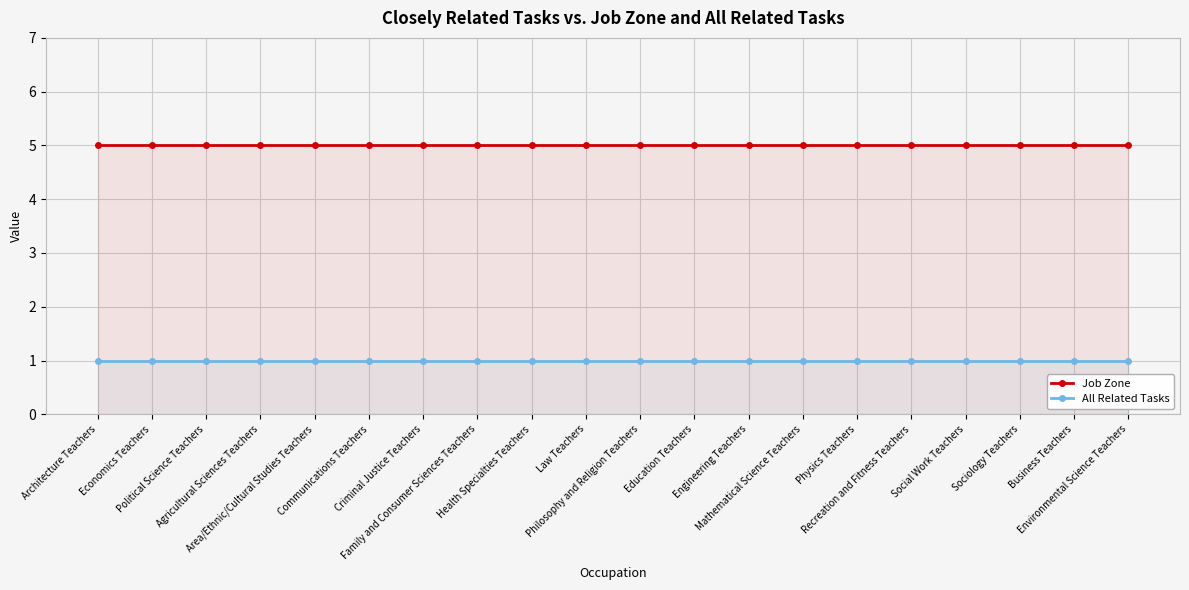

At which category is the sum across all series the highest?

Architecture Teachers